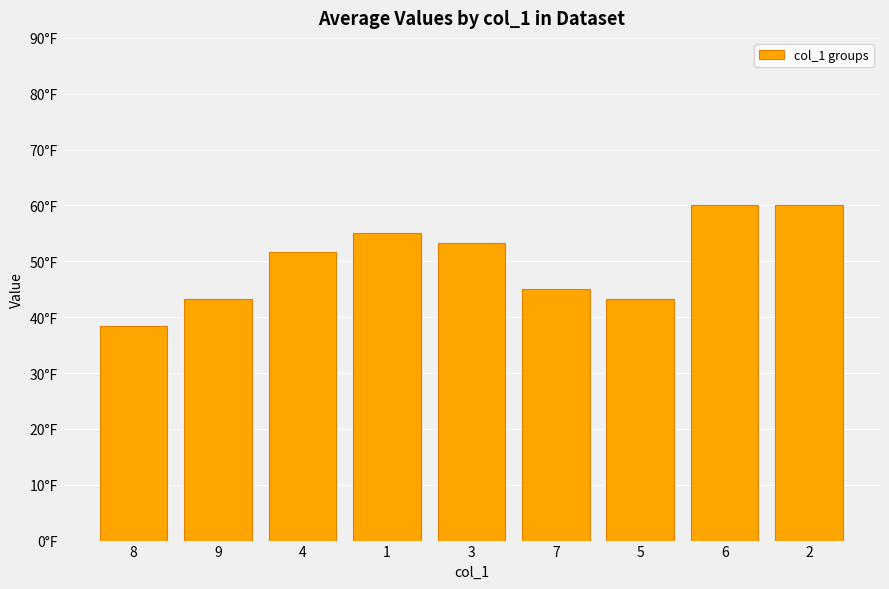

Does the chart contain any negative values?

No